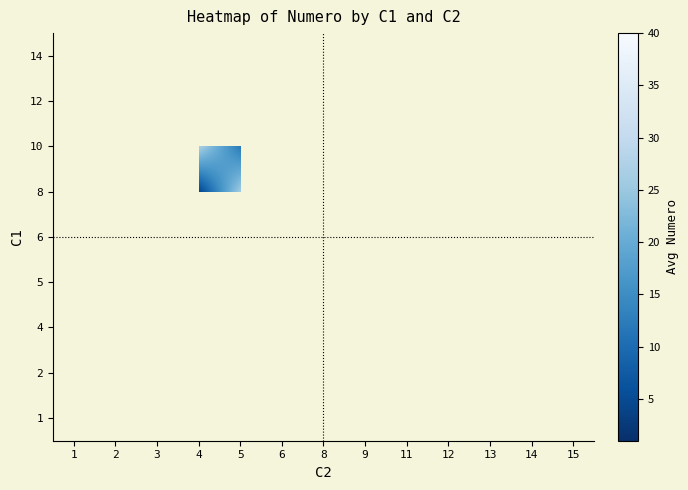

Between 12 and 9, which is larger?

9